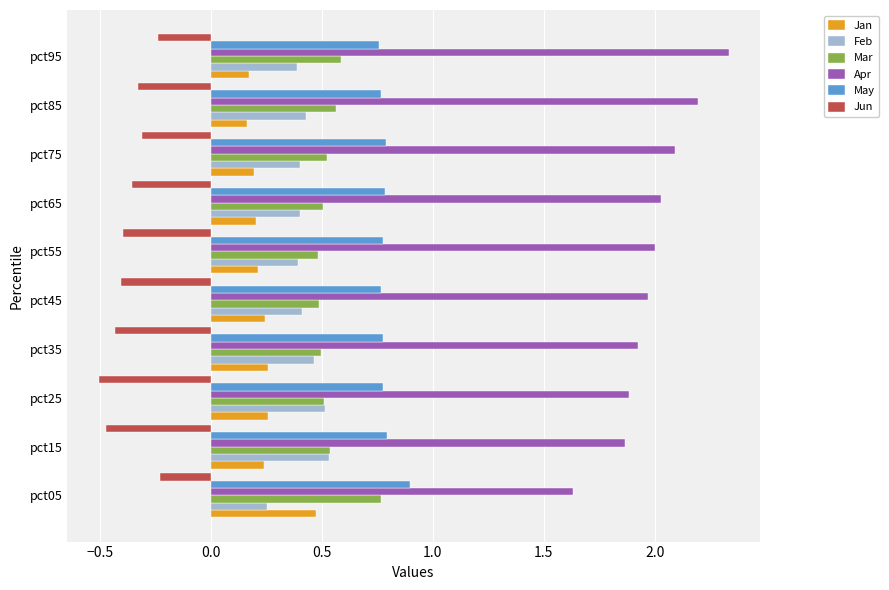

What is the sum of the Mar values at pct45 and pct25?

1.0